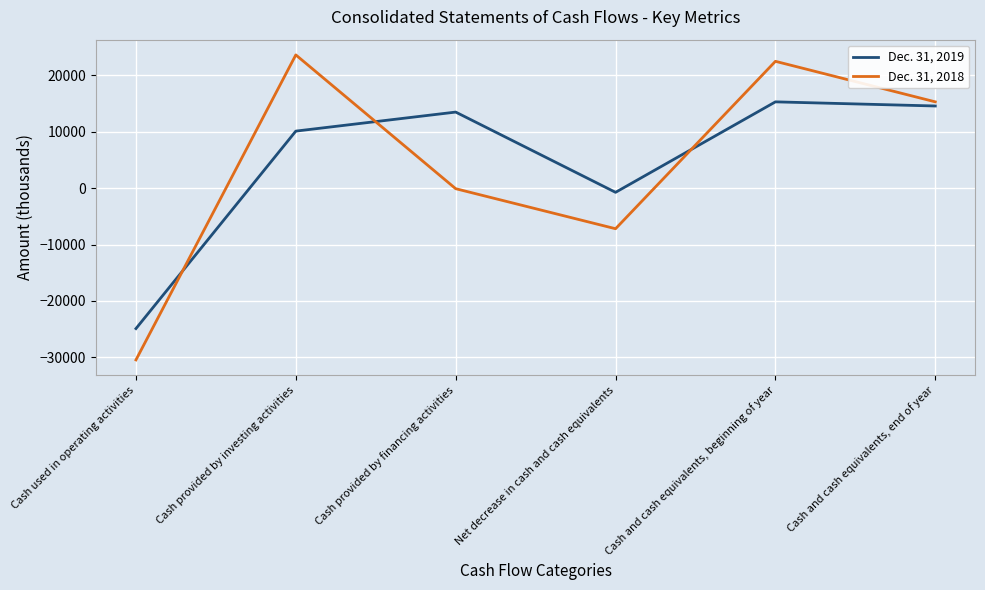

At which category does the chart reach its peak across all series?

Cash provided by investing activities